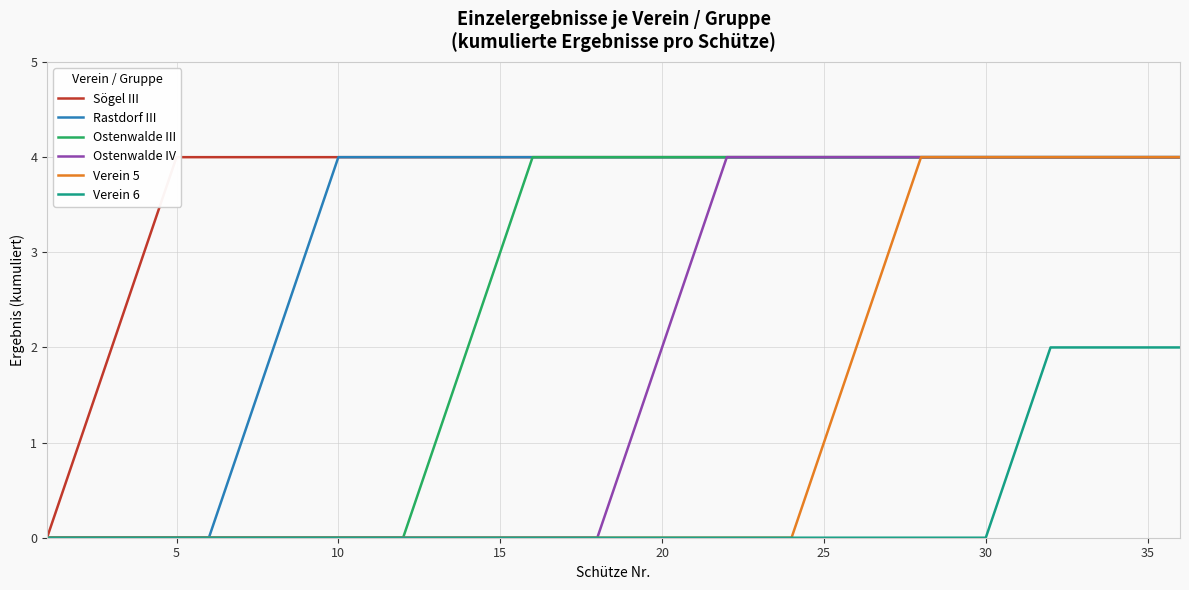

What is the maximum value for Rastdorf III?

4